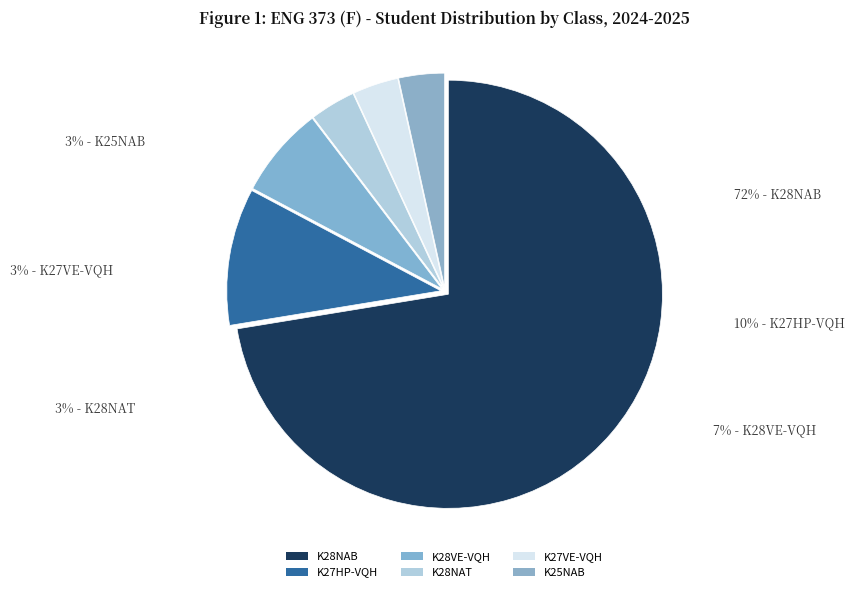

Count the number of slices in the pie.

6